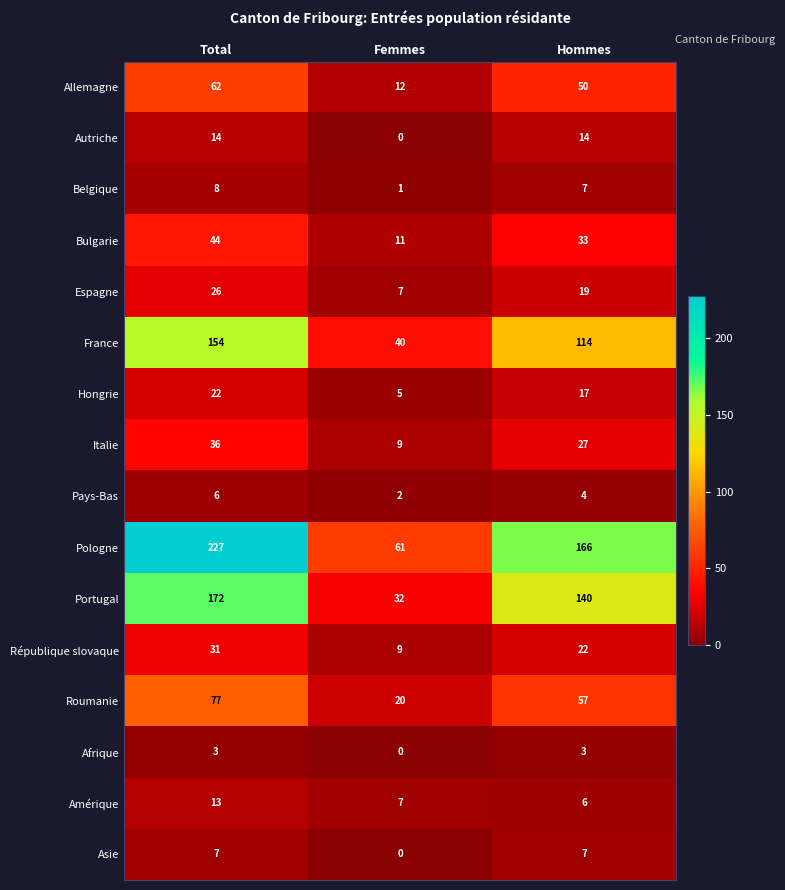

What is the difference between the Autriche values at Femmes and Hommes?

14